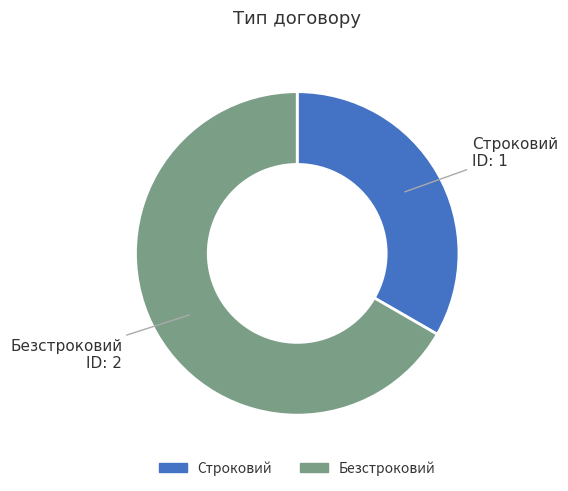

Rank the categories by value from lowest to highest.

Строковий, Безстроковий